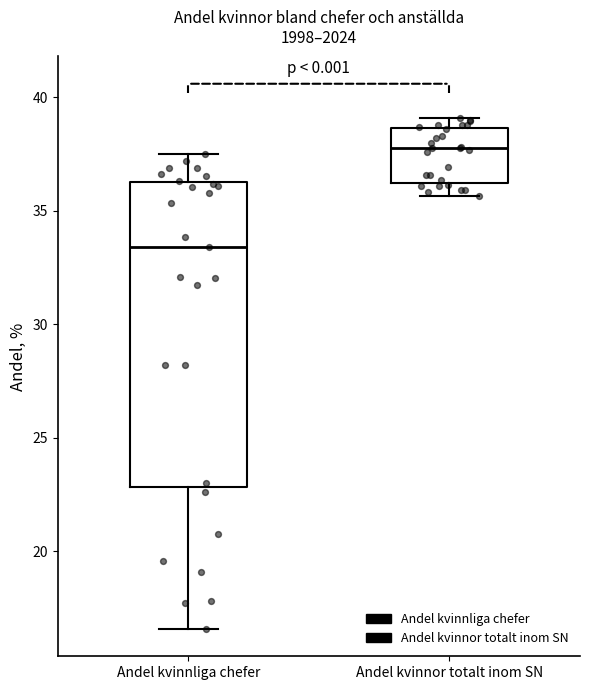

Reading left to right, transcribe this box plot: for each box, give where its median line is, the range the box spans, and where its two whiskers end, as read against the y-axis. The values are not printed on the chart, so give them approximately, as read against the axis.

Andel kvinnliga chefer: median 33.5, box 23.0 to 36.5, whiskers 16.5 to 37.5
Andel kvinnor totalt inom SN: median 37.5, box 36.0 to 38.5, whiskers 35.5 to 39.0